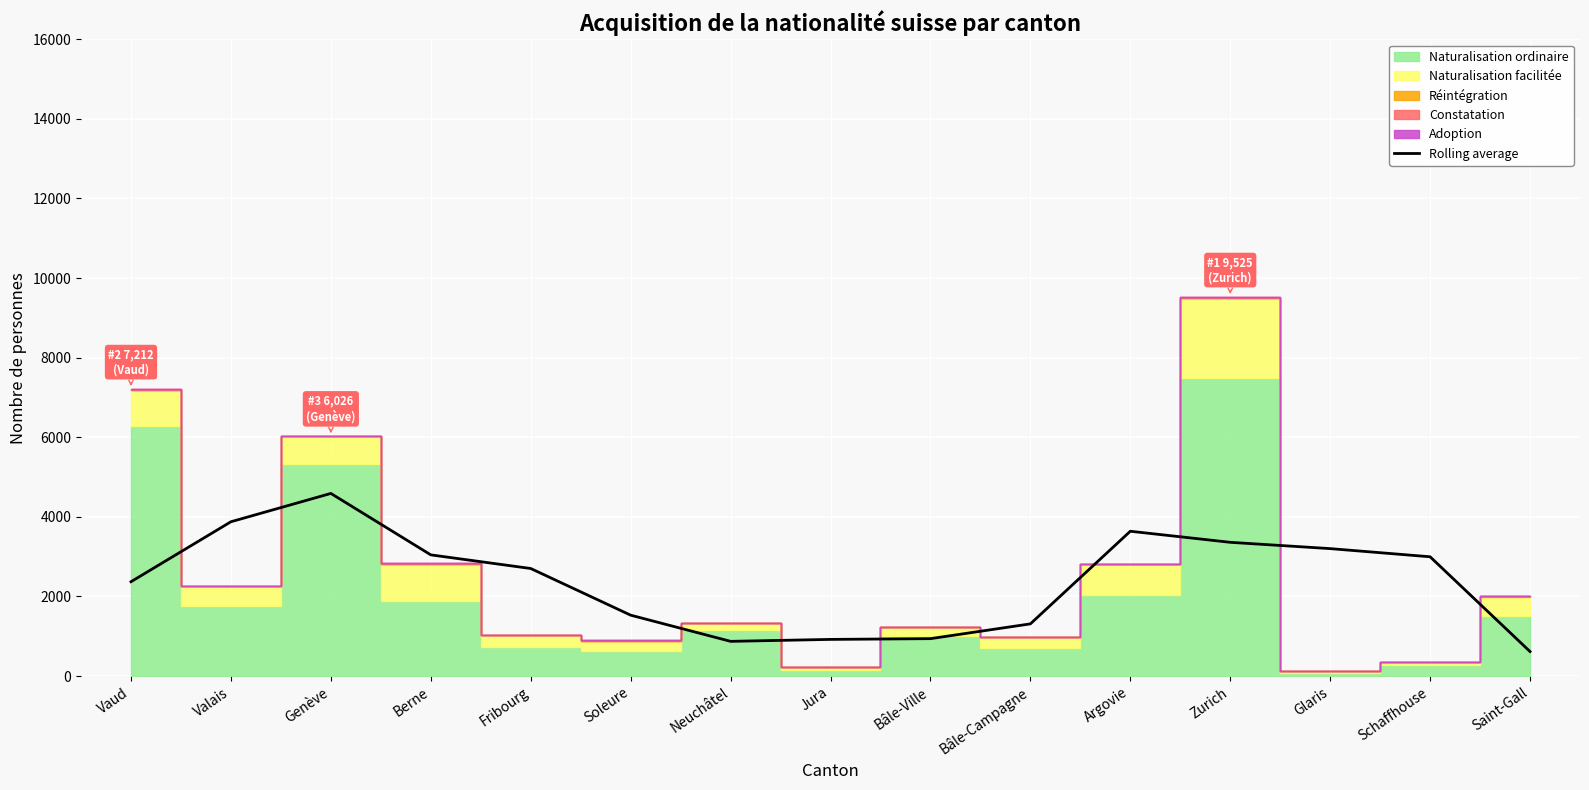

How many lines are shown in the chart?

1